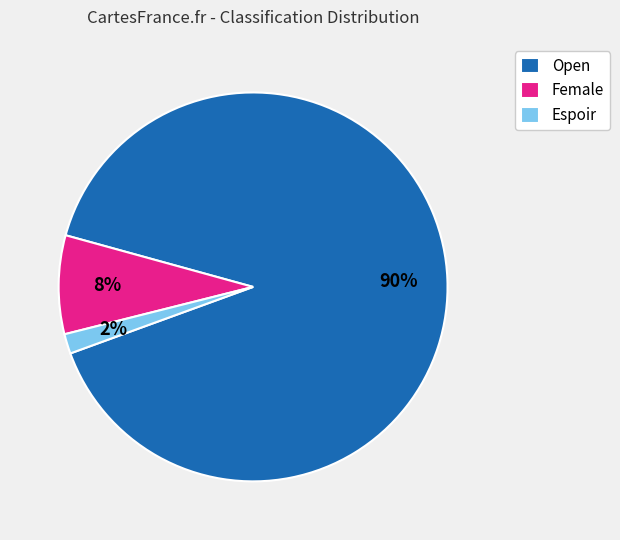

The Espoir slice represents 7% of the pie. True or false?

False